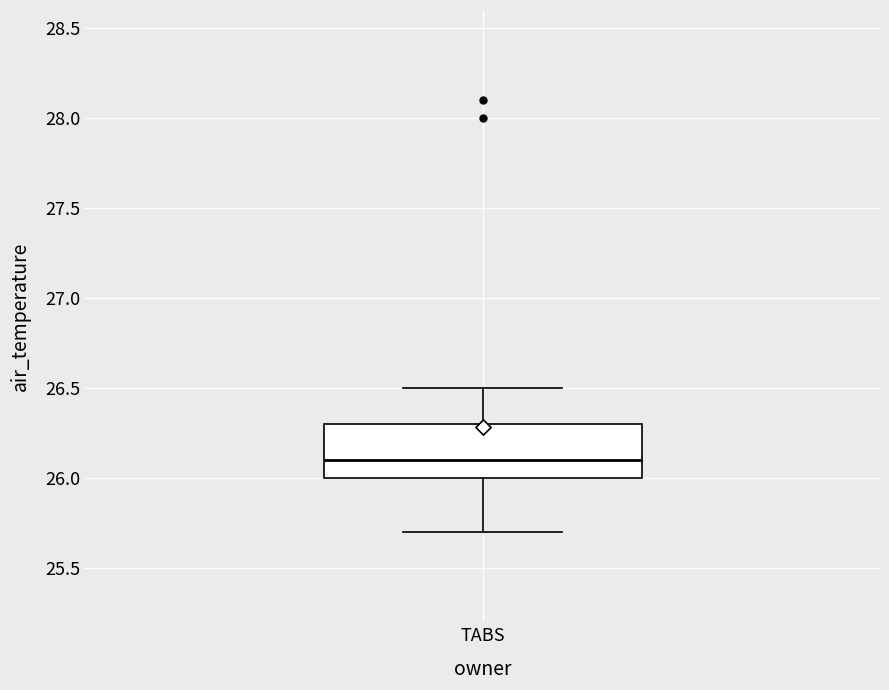

Read this box plot against the y-axis: the position of the median line, the range covered by the box, and the ends of both whiskers. The values are not printed on the chart, so give them approximately, as read against the axis.

median 26.1, box 26.0 to 26.3, whiskers 25.7 to 26.5